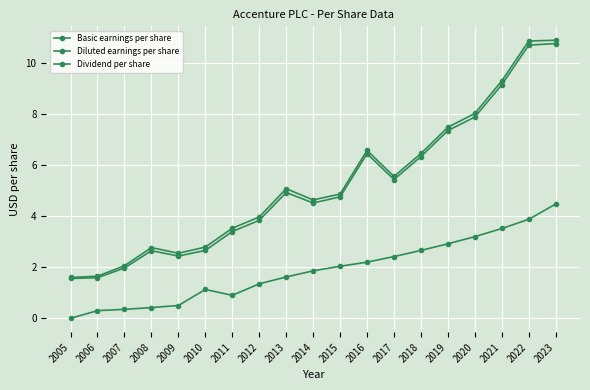

Is this an area chart (filled region under the line)?

No